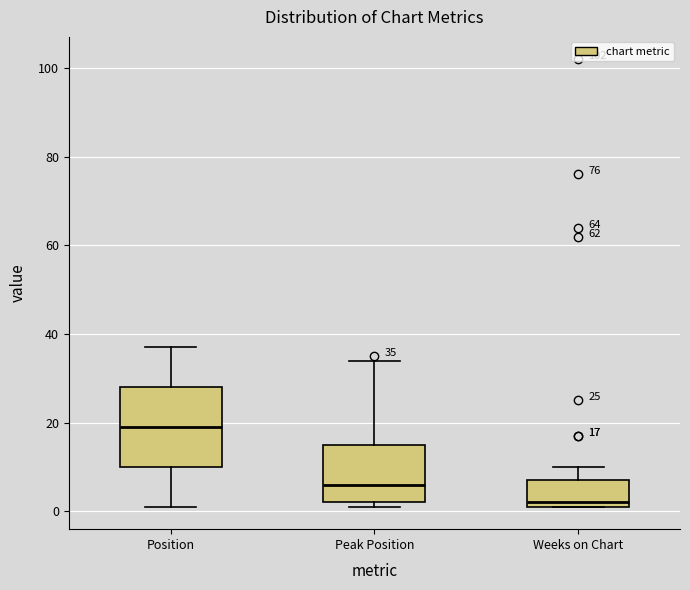

Which box is the tallest, from its lower edge to its upper edge?

Position